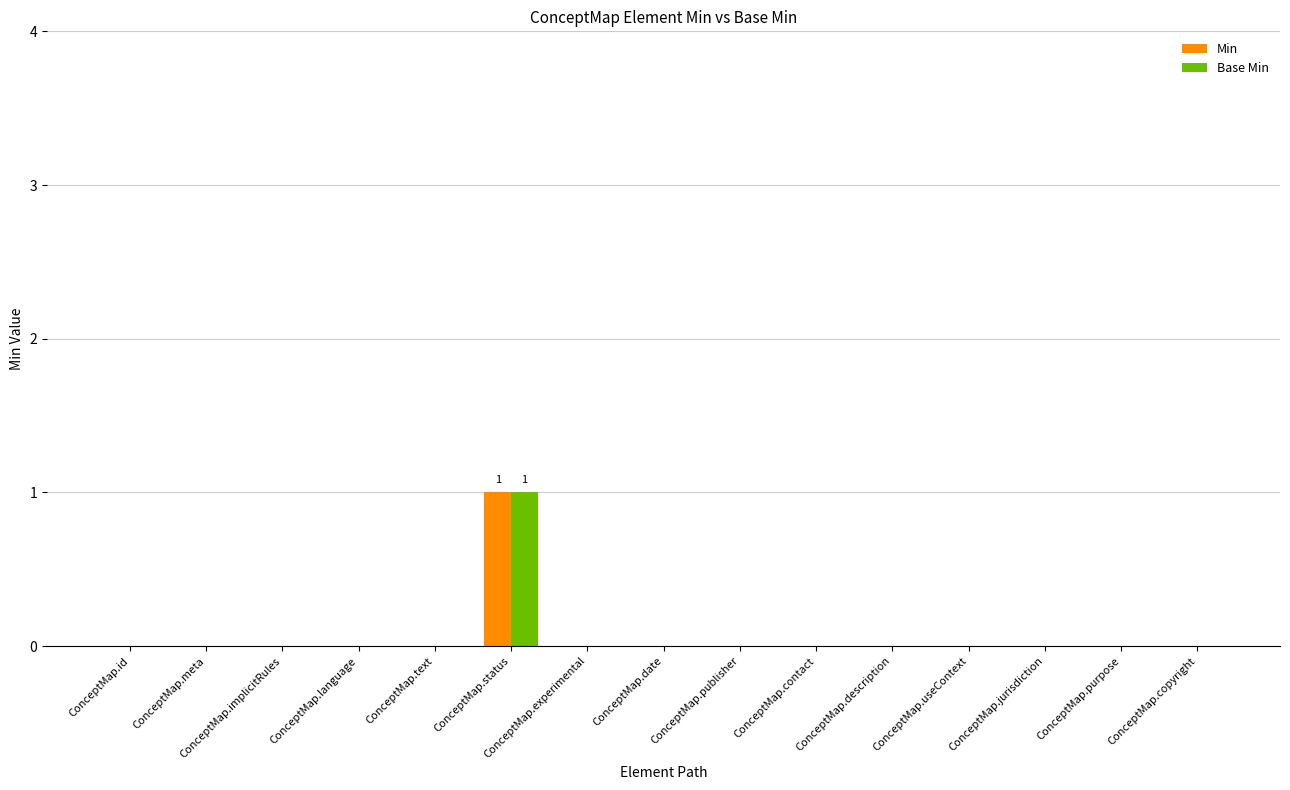

Reading left to right, extract all data points from this chart.

Min: 0	0	0	0	0	1	0	0	0	0	0	0	0	0	0
Base Min: 0	0	0	0	0	1	0	0	0	0	0	0	0	0	0